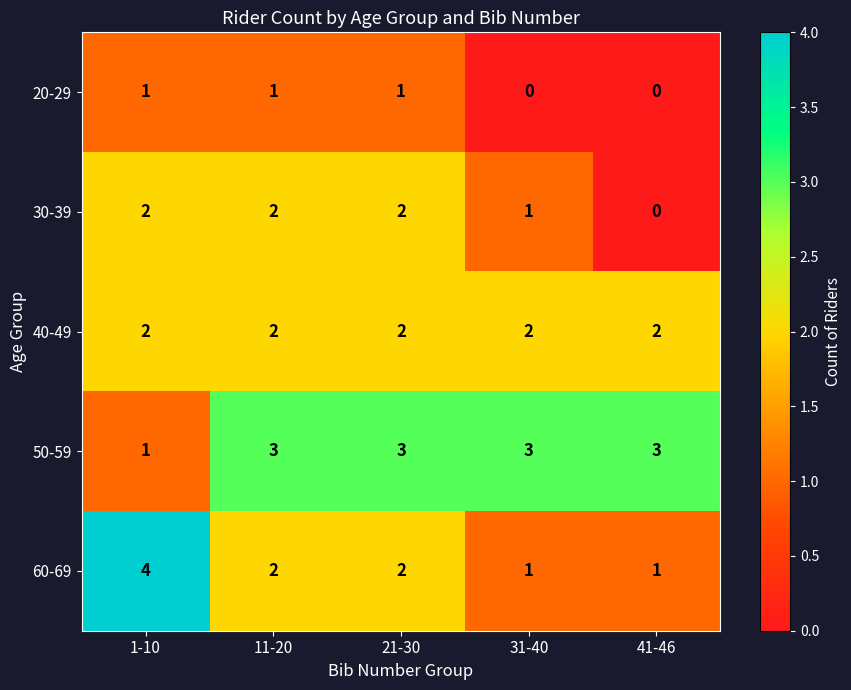

How many series are shown in this chart?

5